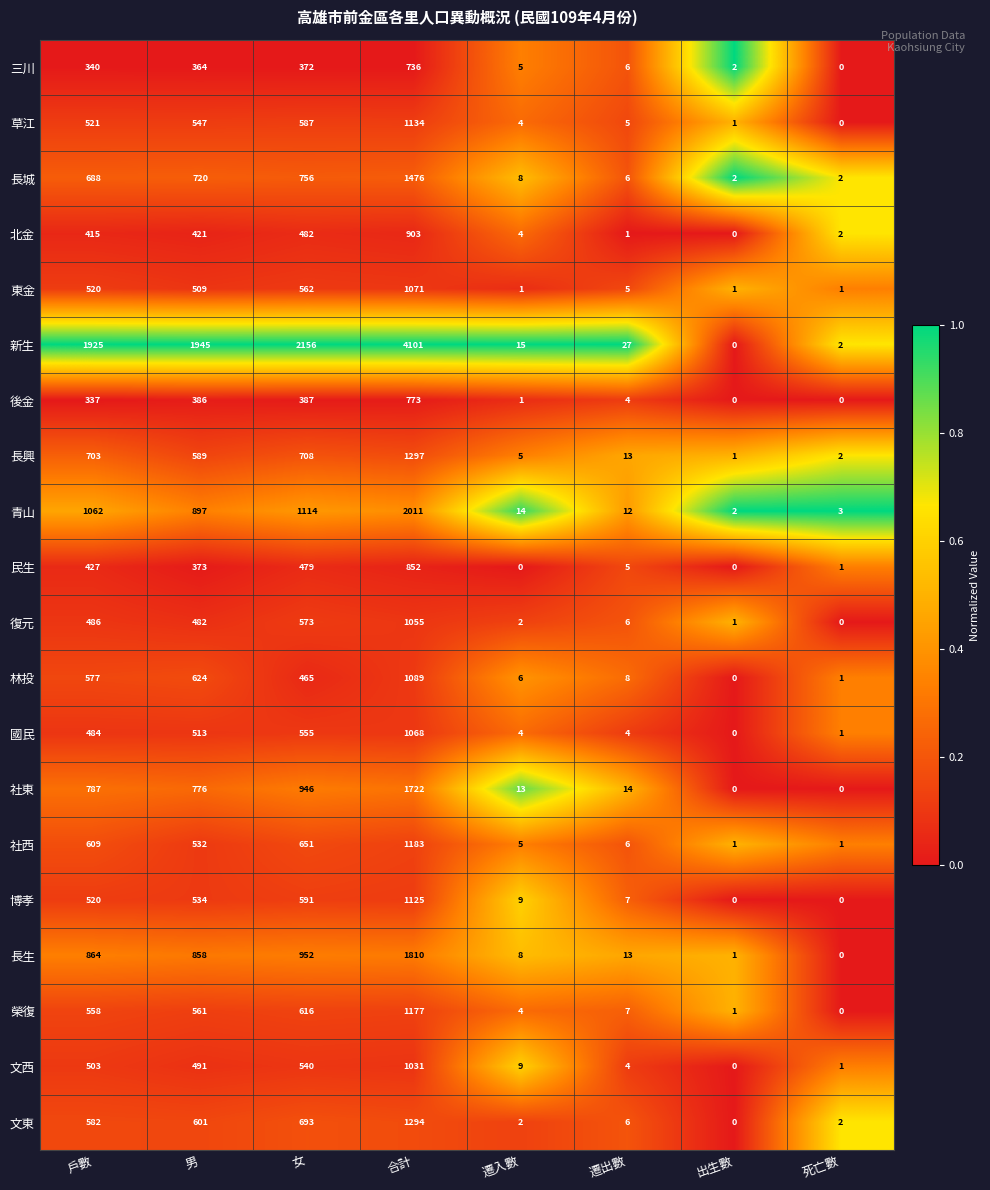

List the series in order of their peak value, highest first.

新生, 青山, 長生, 社東, 長城, 長興, 文東, 社西, 榮復, 草江, 博孝, 林投, 東金, 國民, 復元, 文西, 北金, 民生, 後金, 三川